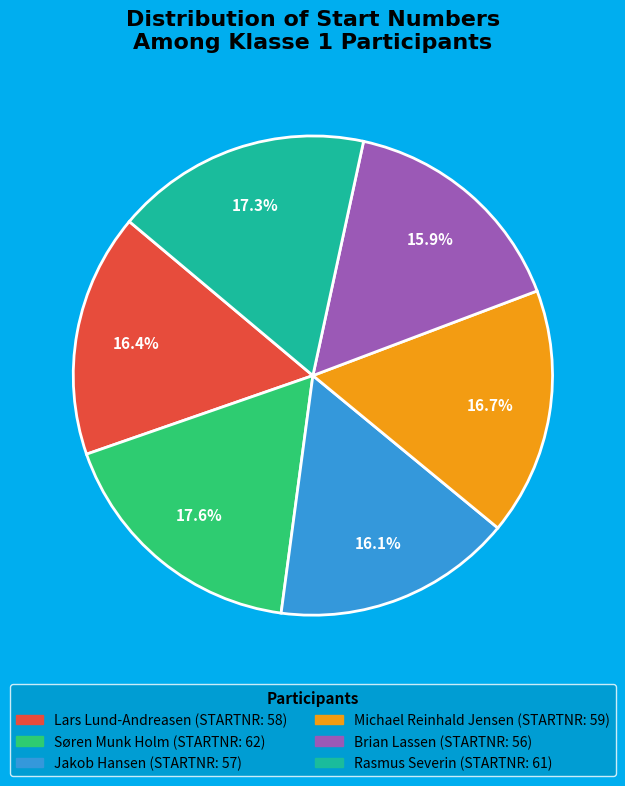

How many segments does this pie chart have?

6